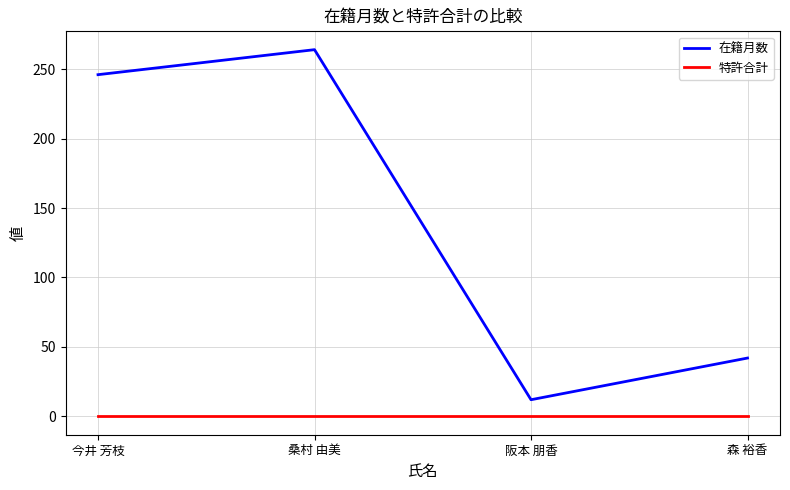

Count the number of data series in this chart.

2